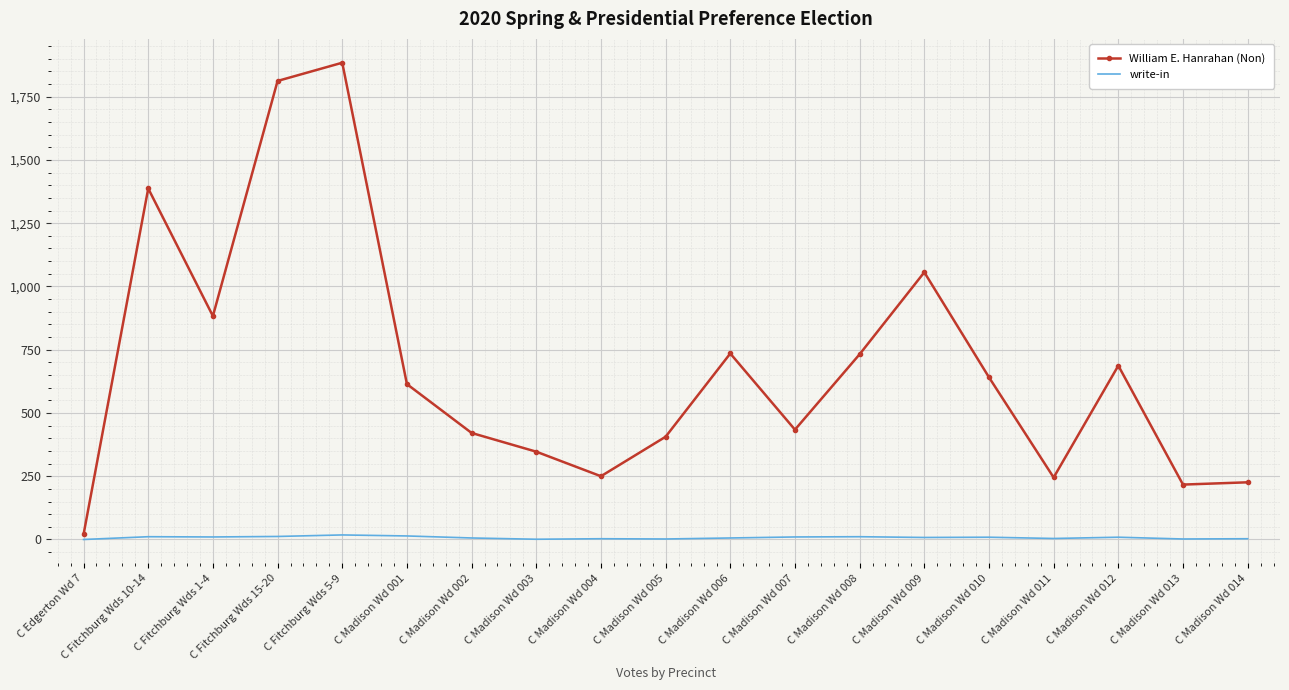

What is the spread (max minus min) of values at C Madison Wd 005?

404